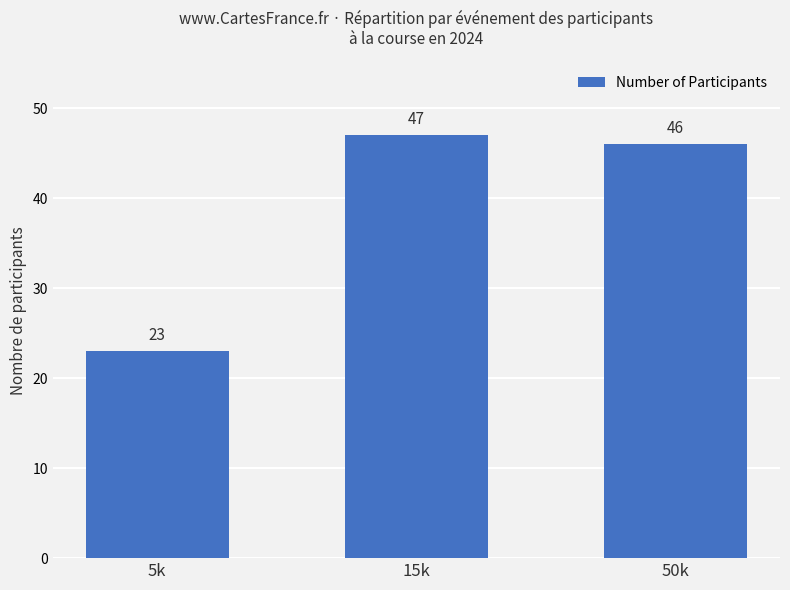

Approximately how many times larger is the value at 5k compared to 15k?

0.5